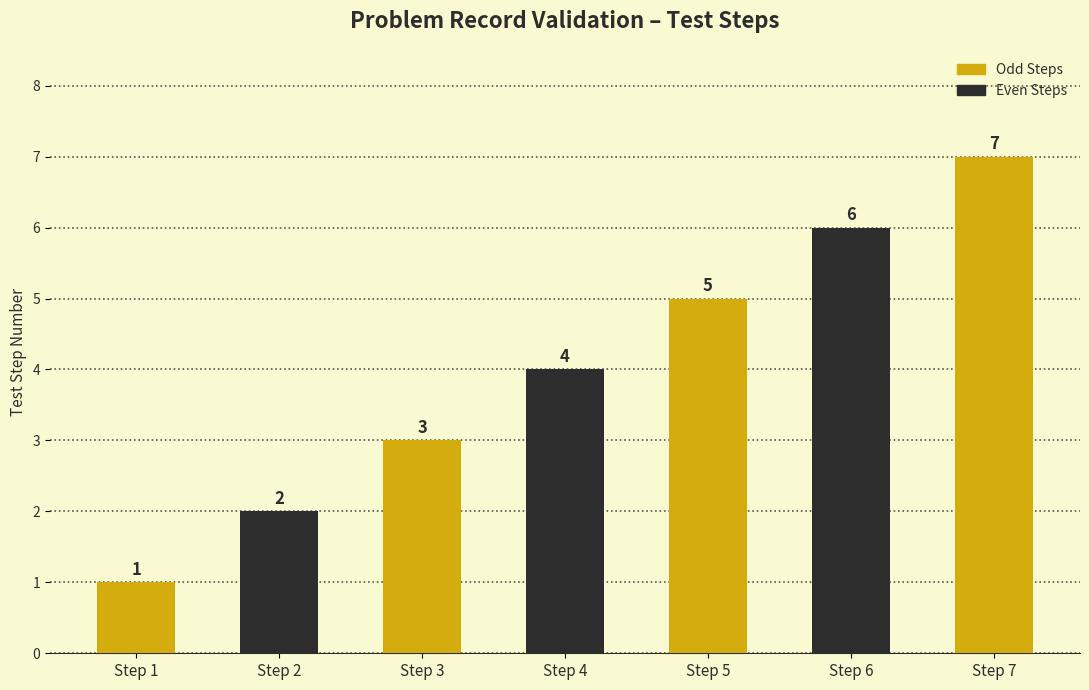

How many bars are there in total?

7